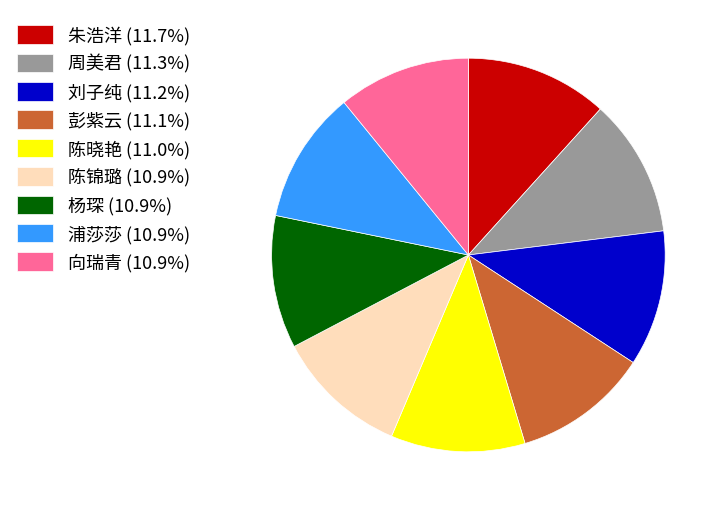

How many segments does this pie chart have?

9